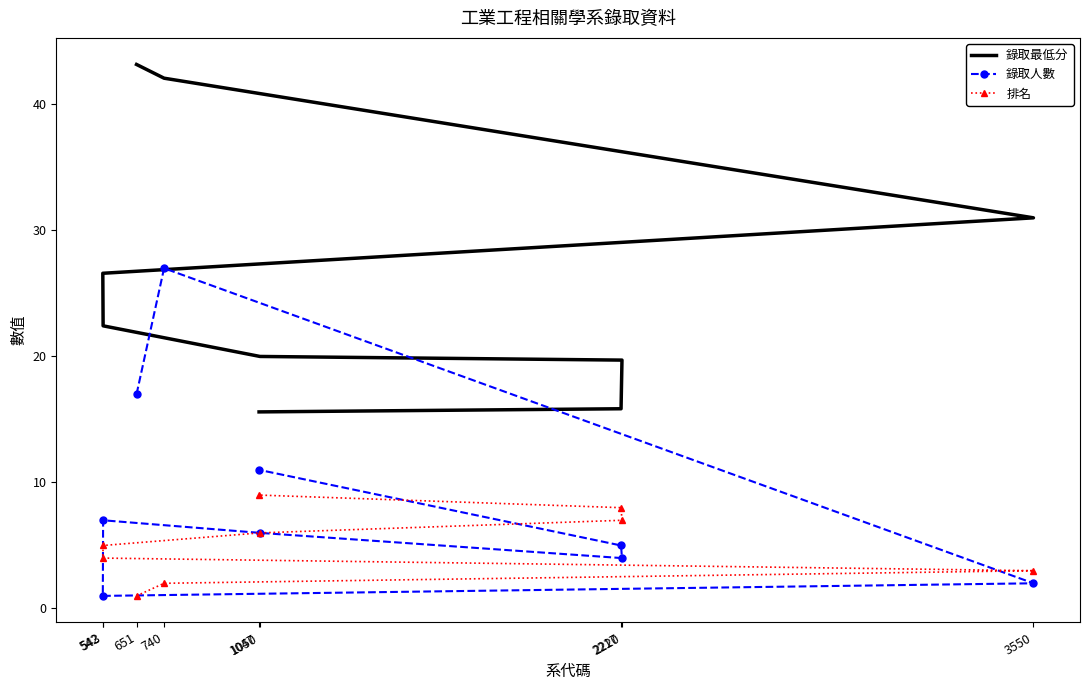

At which label does 排名 first exceed 5?

1050